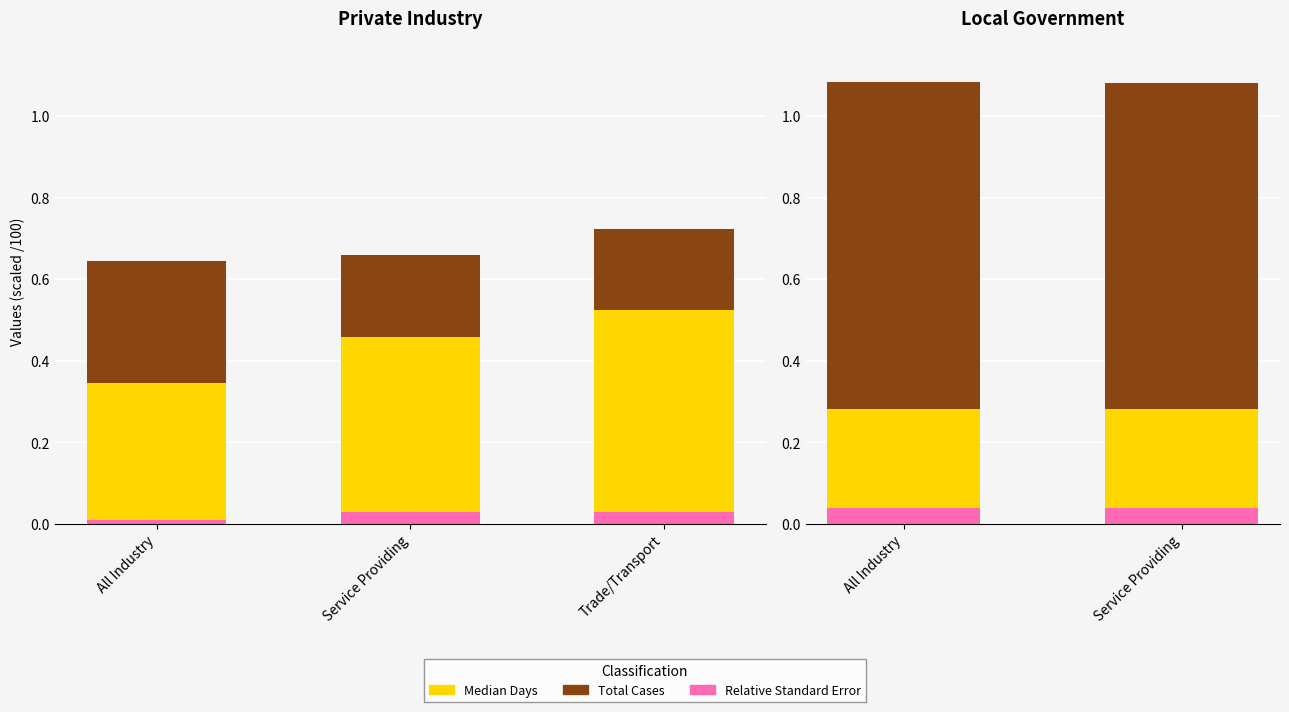

True or false: Relative Standard Error has a value of 0.0 at Service Providing.

True